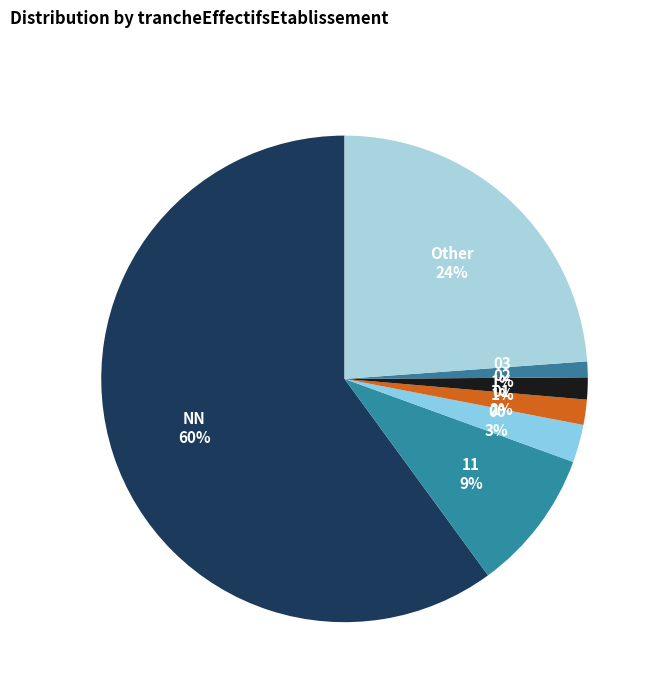

True or false: 00 accounts for 3% of the total.

True